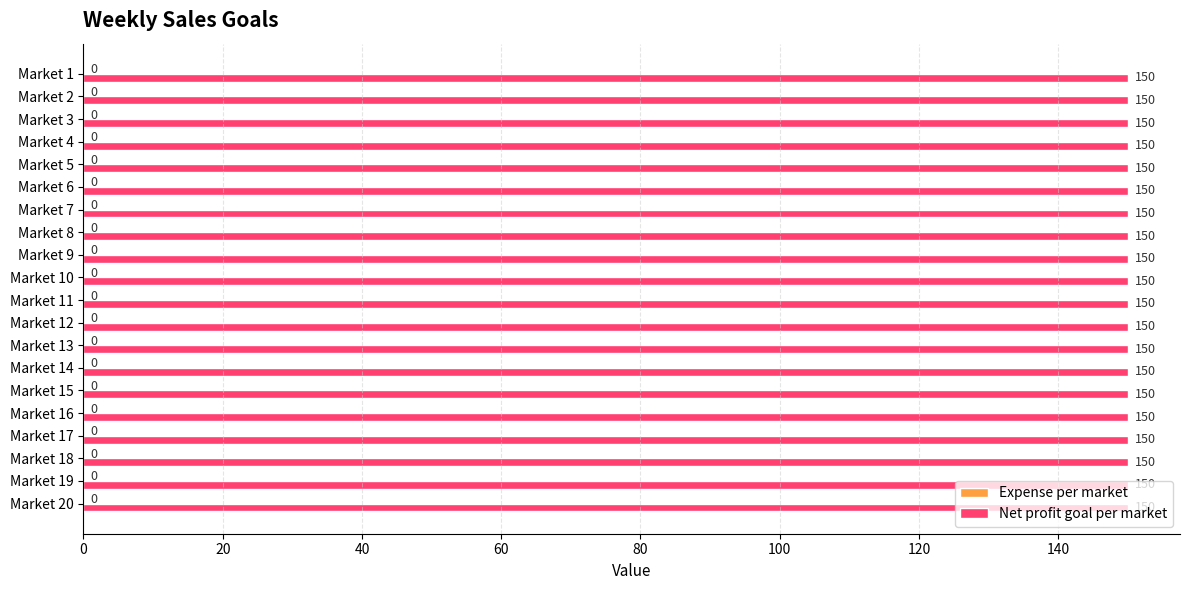

At which category is the sum across all series the highest?

Market 1